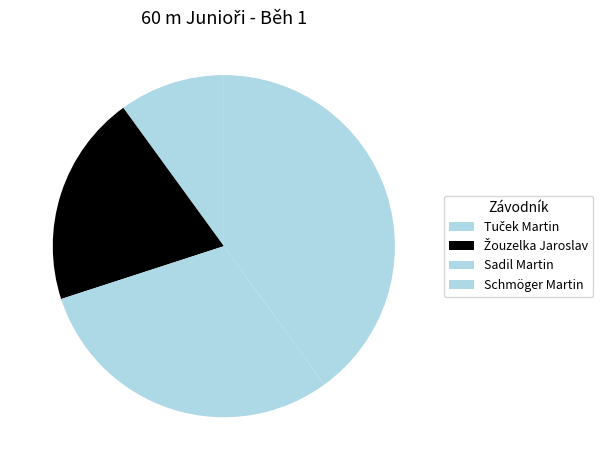

To the nearest percent, what is the combined percentage of Tuček Martin and Schmöger Martin?

50%